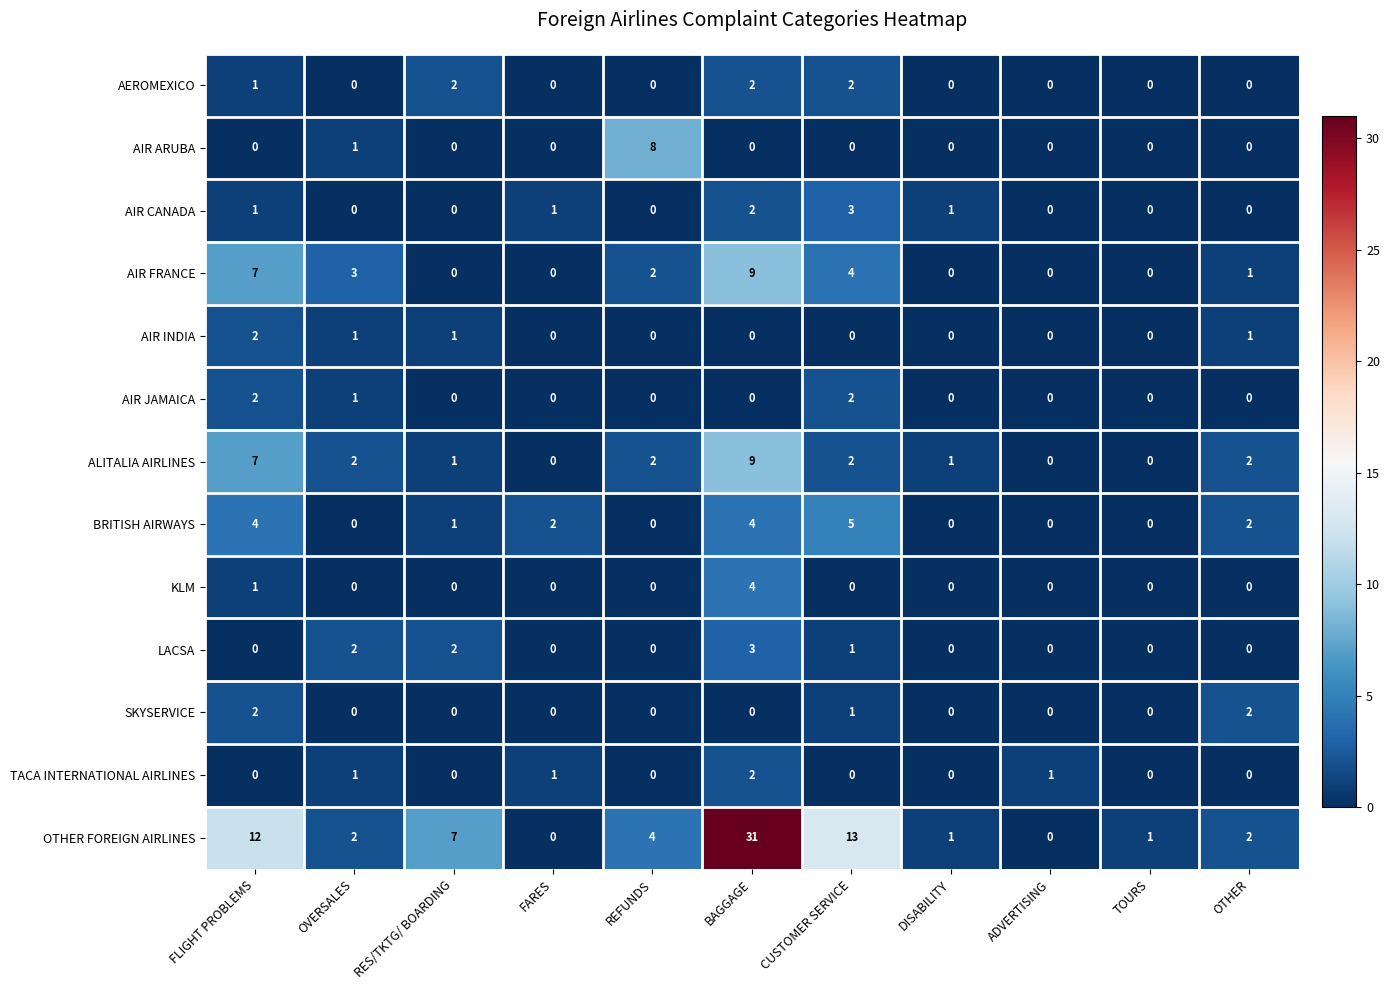

Where is AIR JAMAICA nearest to the value 1?

OVERSALES